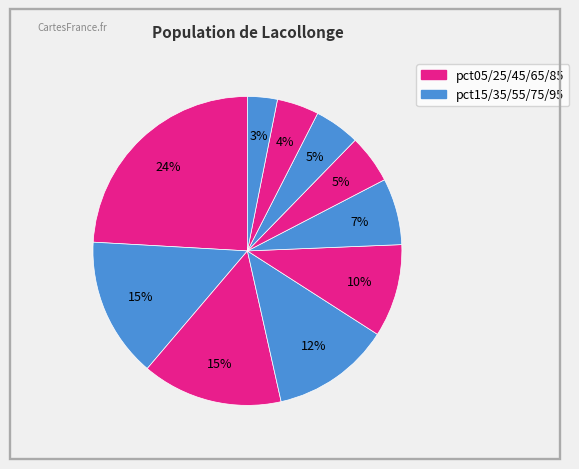

How many slices are in this pie chart?

10